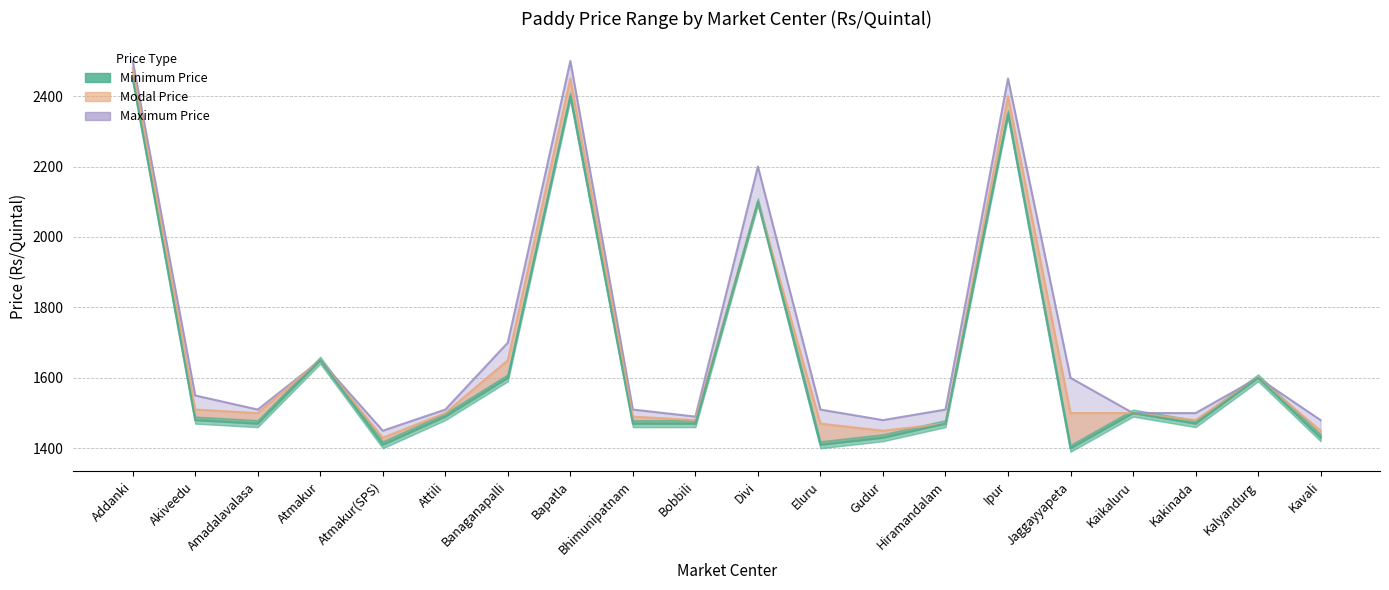

Rank the series by their average value, from lowest to highest.

Minimum Price, Modal Price, Maximum Price